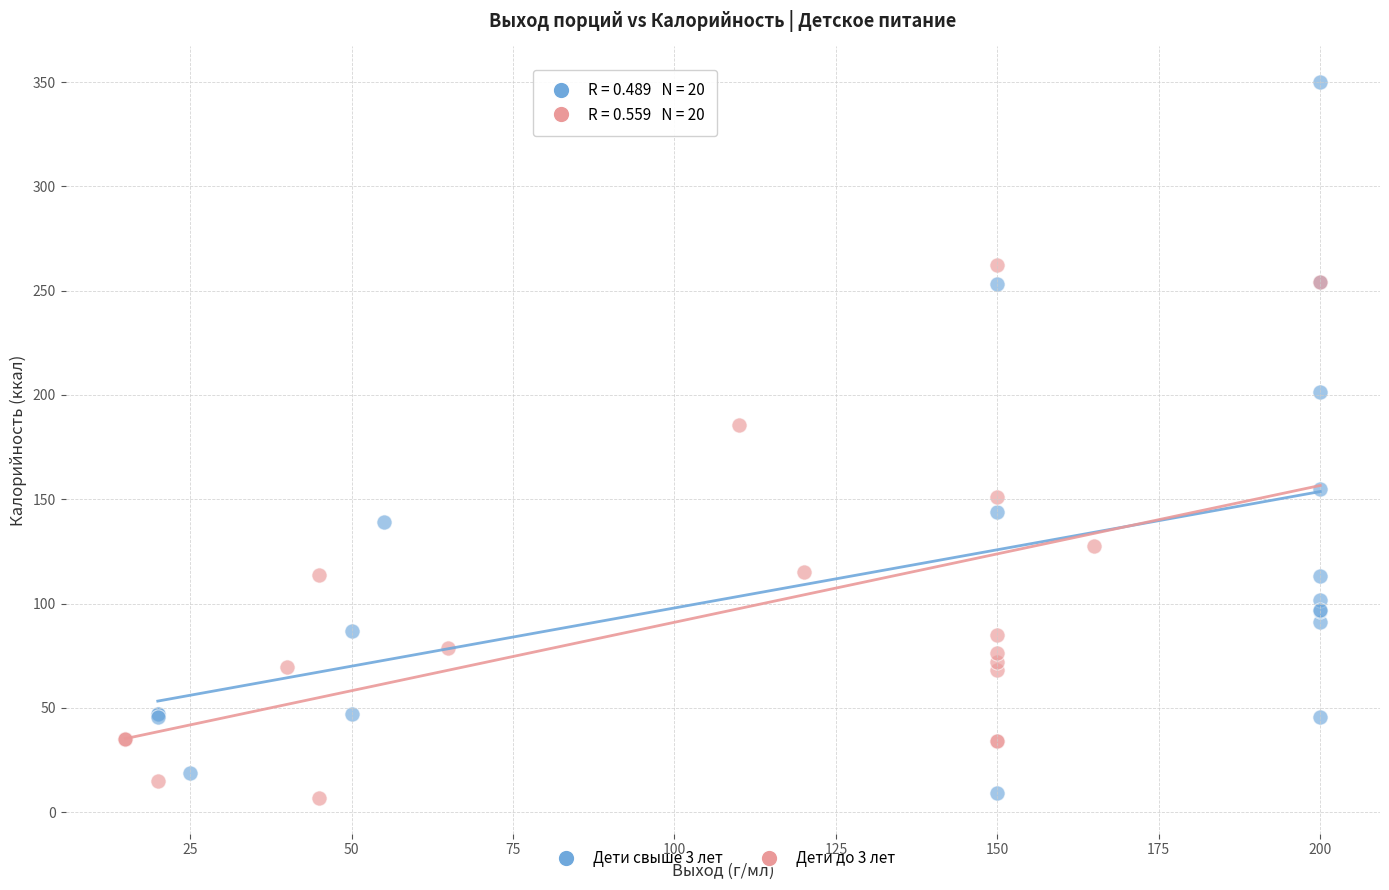

Which series contains the highest Y value?

Дети свыше 3 лет